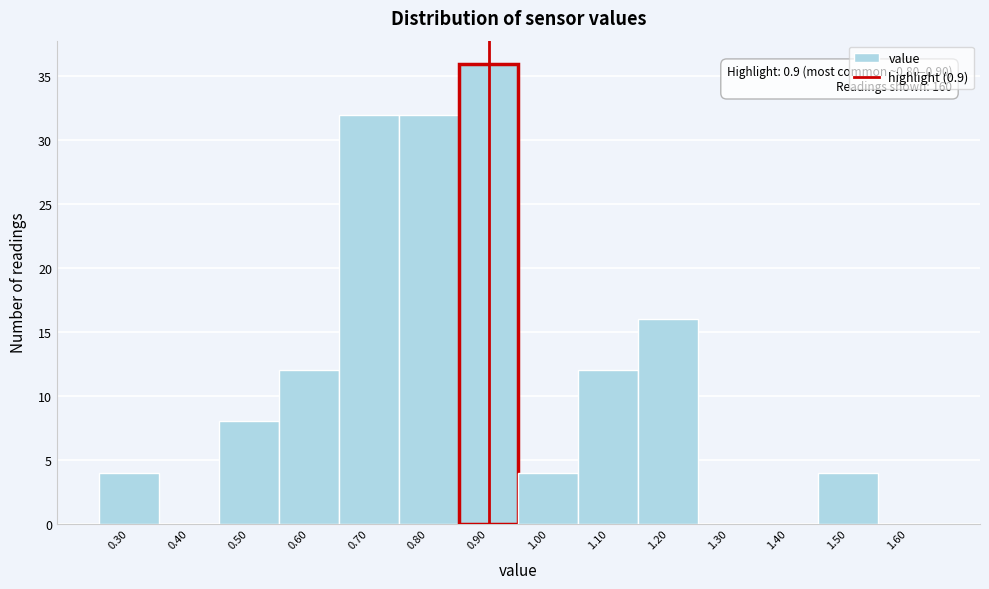

Over which range of the x-axis is the bar tallest?

0.85 to 0.95